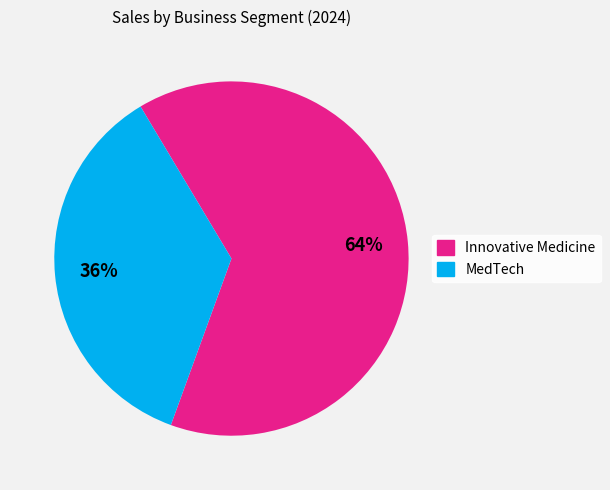

The MedTech slice represents 36% of the pie. True or false?

True